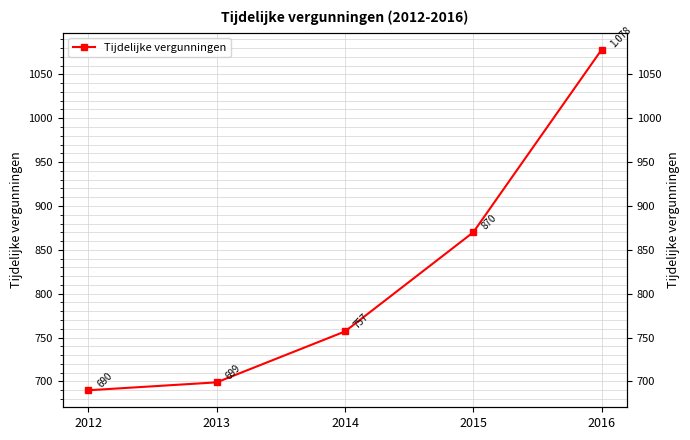

The value at 2016 is 1078. True or false?

True